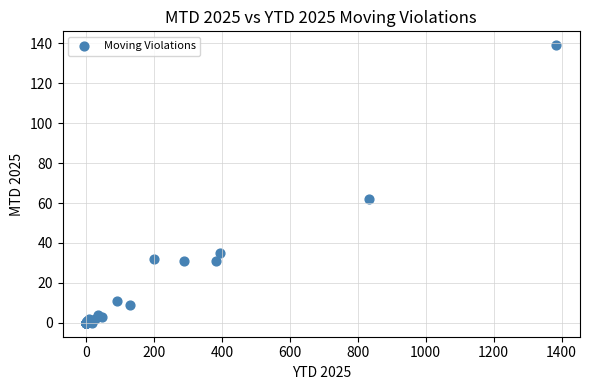

What Y value in the scatter plot is closest to 69?

62